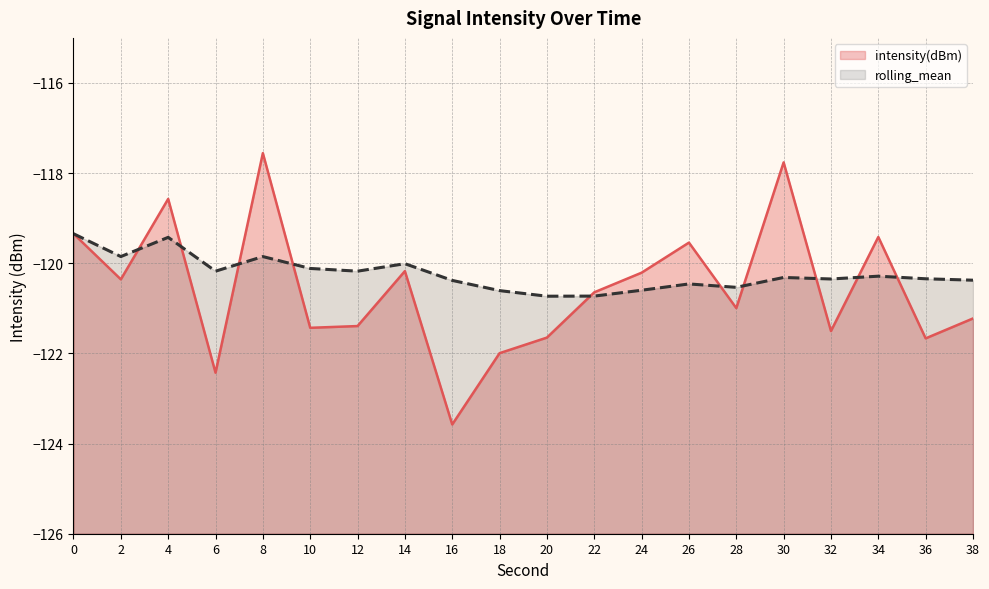

Between which two adjacent categories do rolling_mean and intensity(dBm) first intersect?

2 and 4